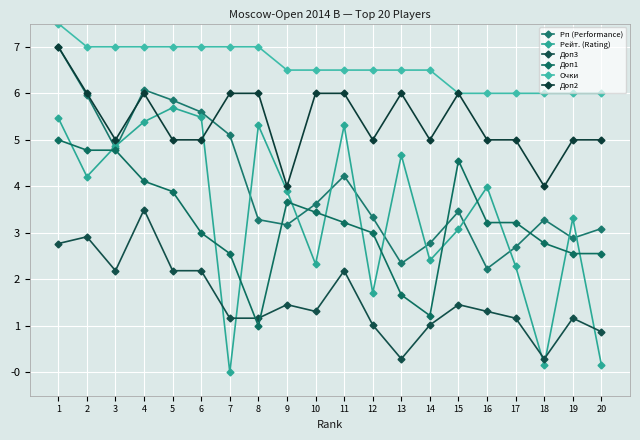

What are all the series names shown in the legend?

Рп (Performance), Рейт. (Rating), Доп3, Доп1, Очки, Доп2